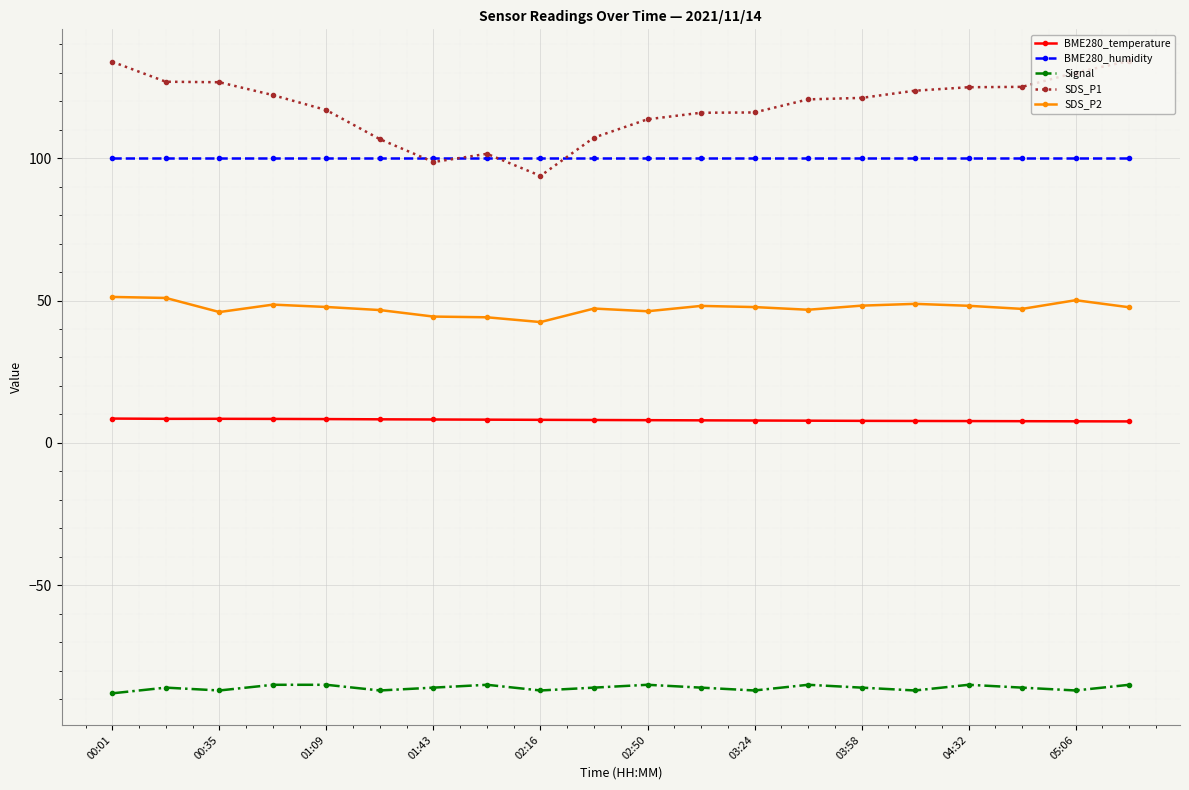

How many categories are shown in the chart?

20